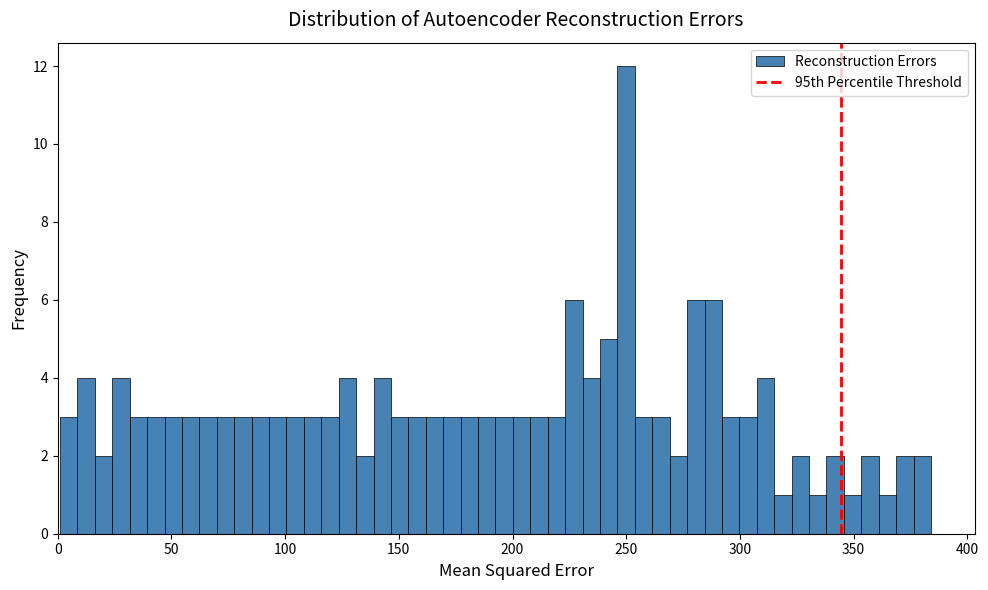

Around what value on the x-axis is the tallest bar? Give the approximate position of its centre, as read against the axis.

250